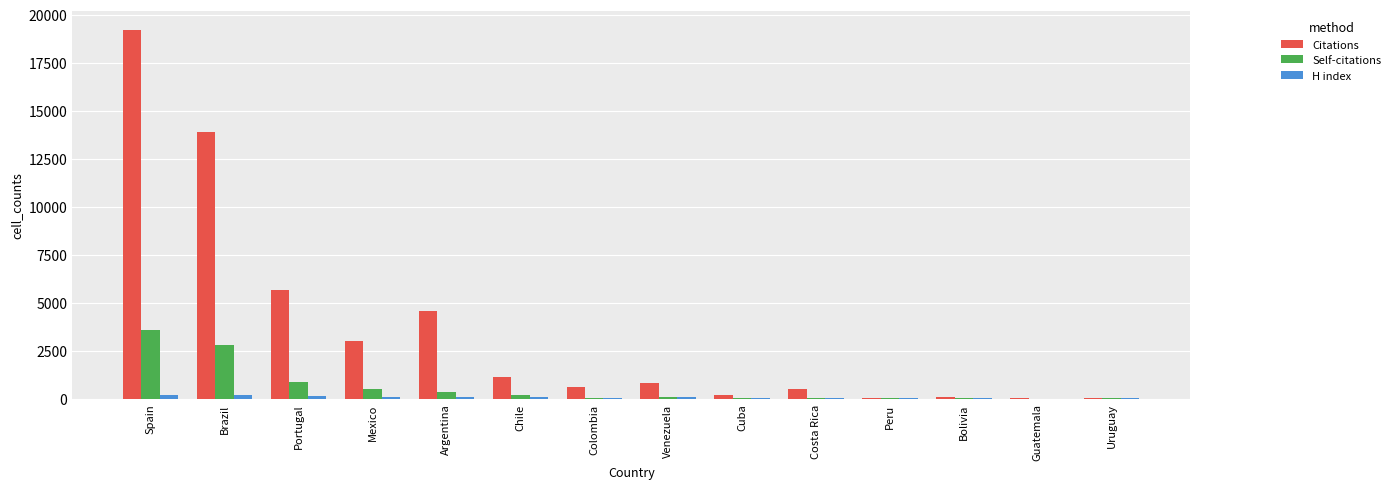

Where is Self-citations nearest to the value 1791?

Portugal